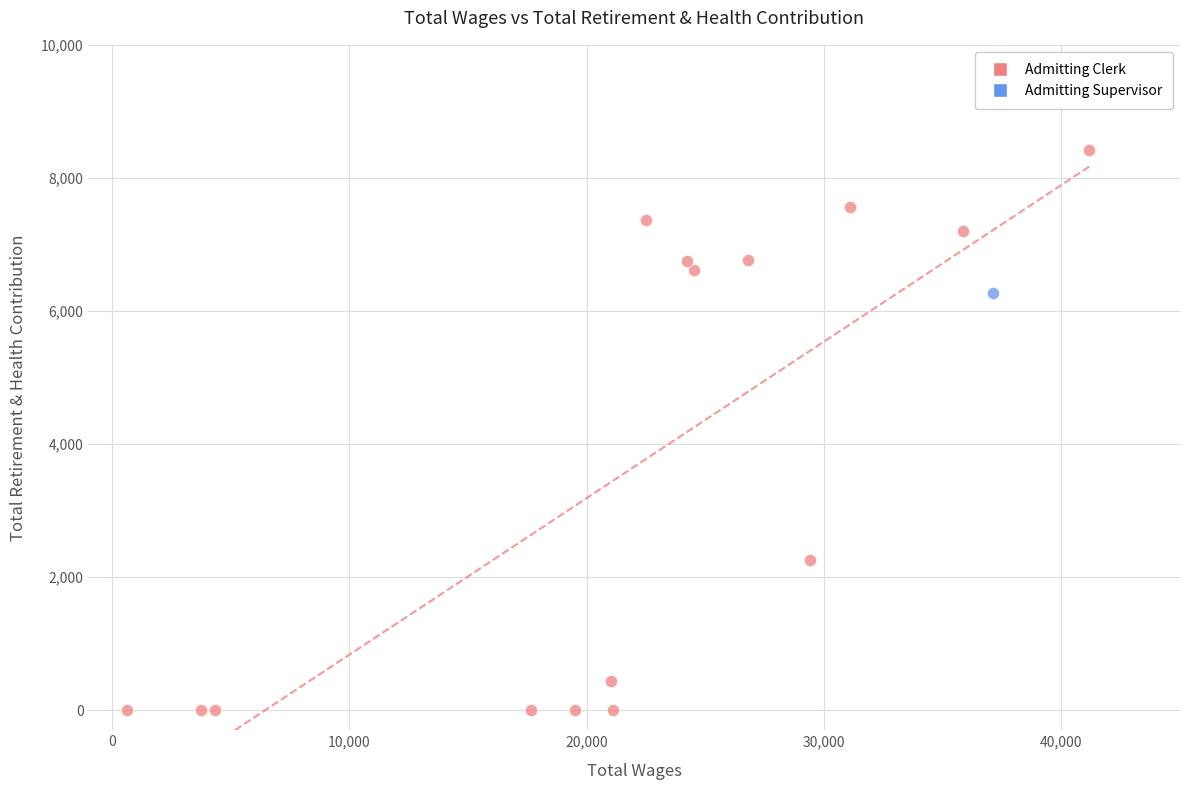

What are all the series names shown in the legend?

Admitting Clerk, Admitting Supervisor